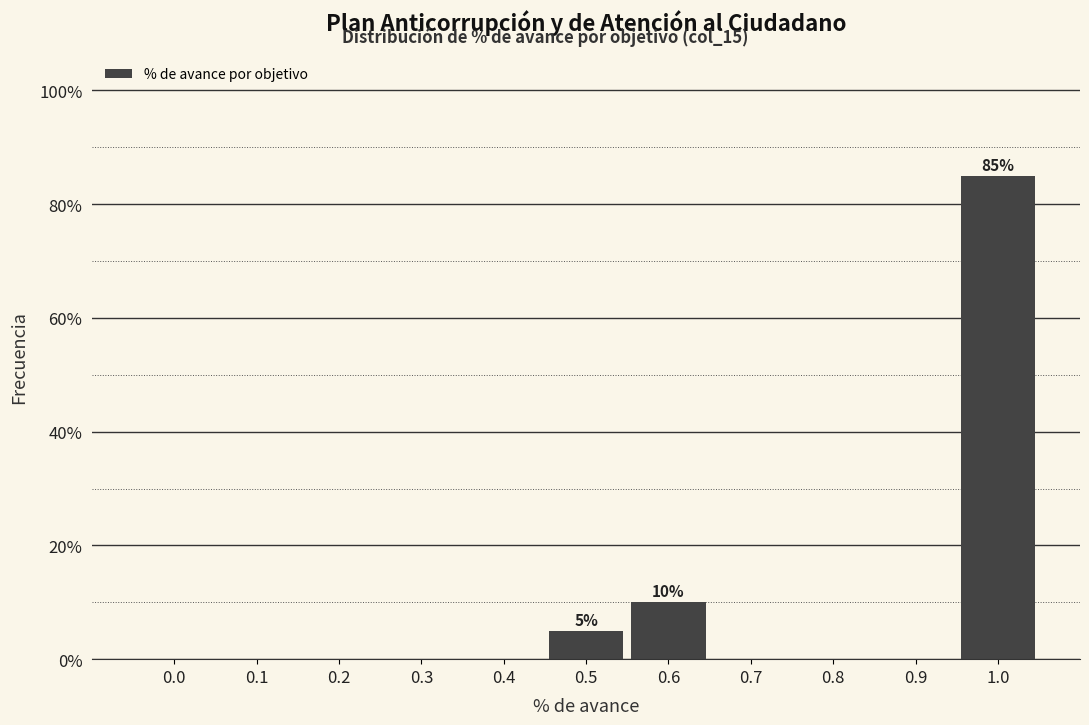

Reading left to right, transcribe all the data shown in this chart.

0.0=0	0.1=0	0.2=0	0.3=0	0.4=0	0.5=5	0.6=10	0.7=0	0.8=0	0.9=0	1.0=85